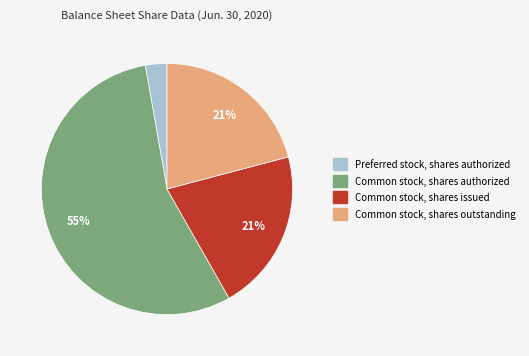

How many segments does this pie chart have?

4